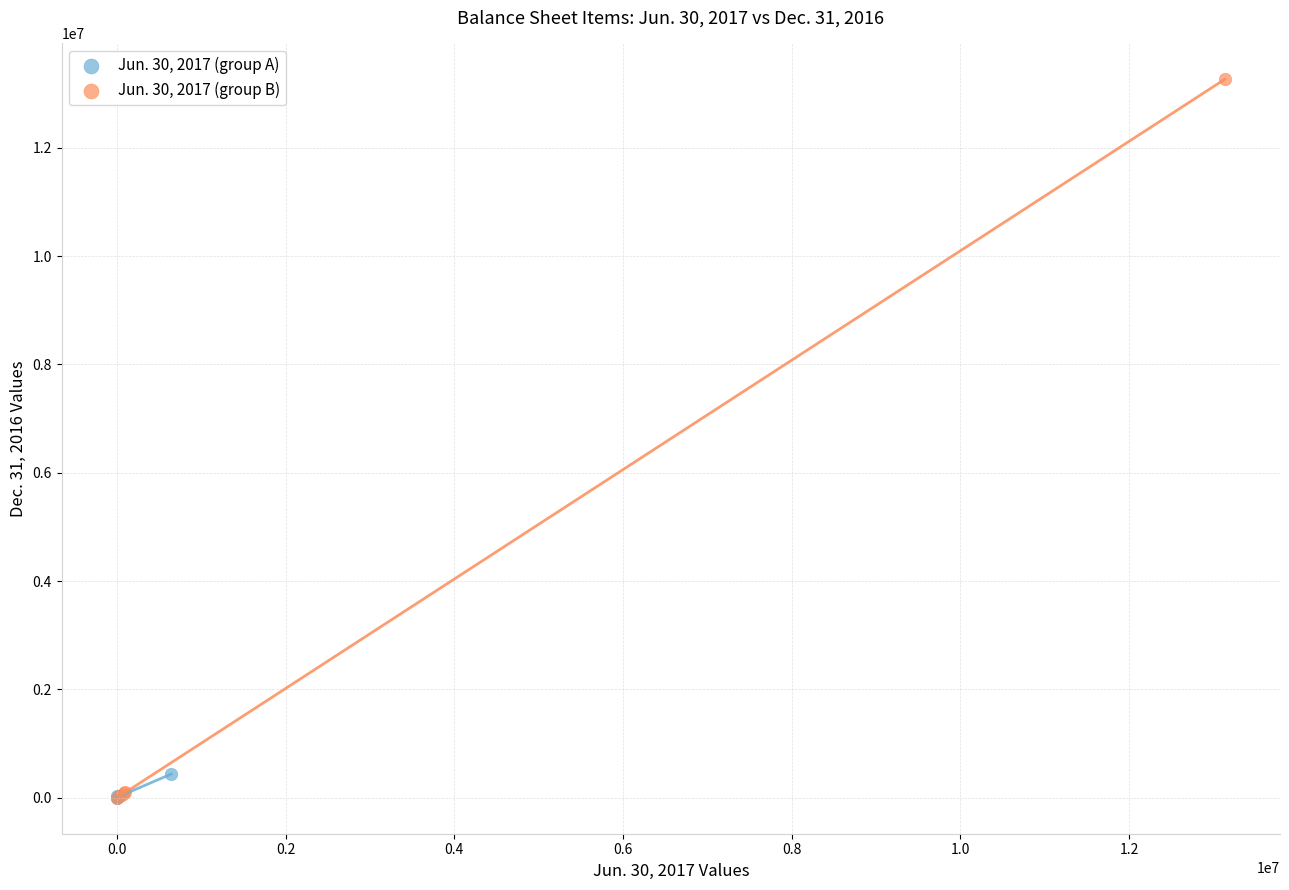

Which series contains the highest Y value?

Jun. 30, 2017 (group B)